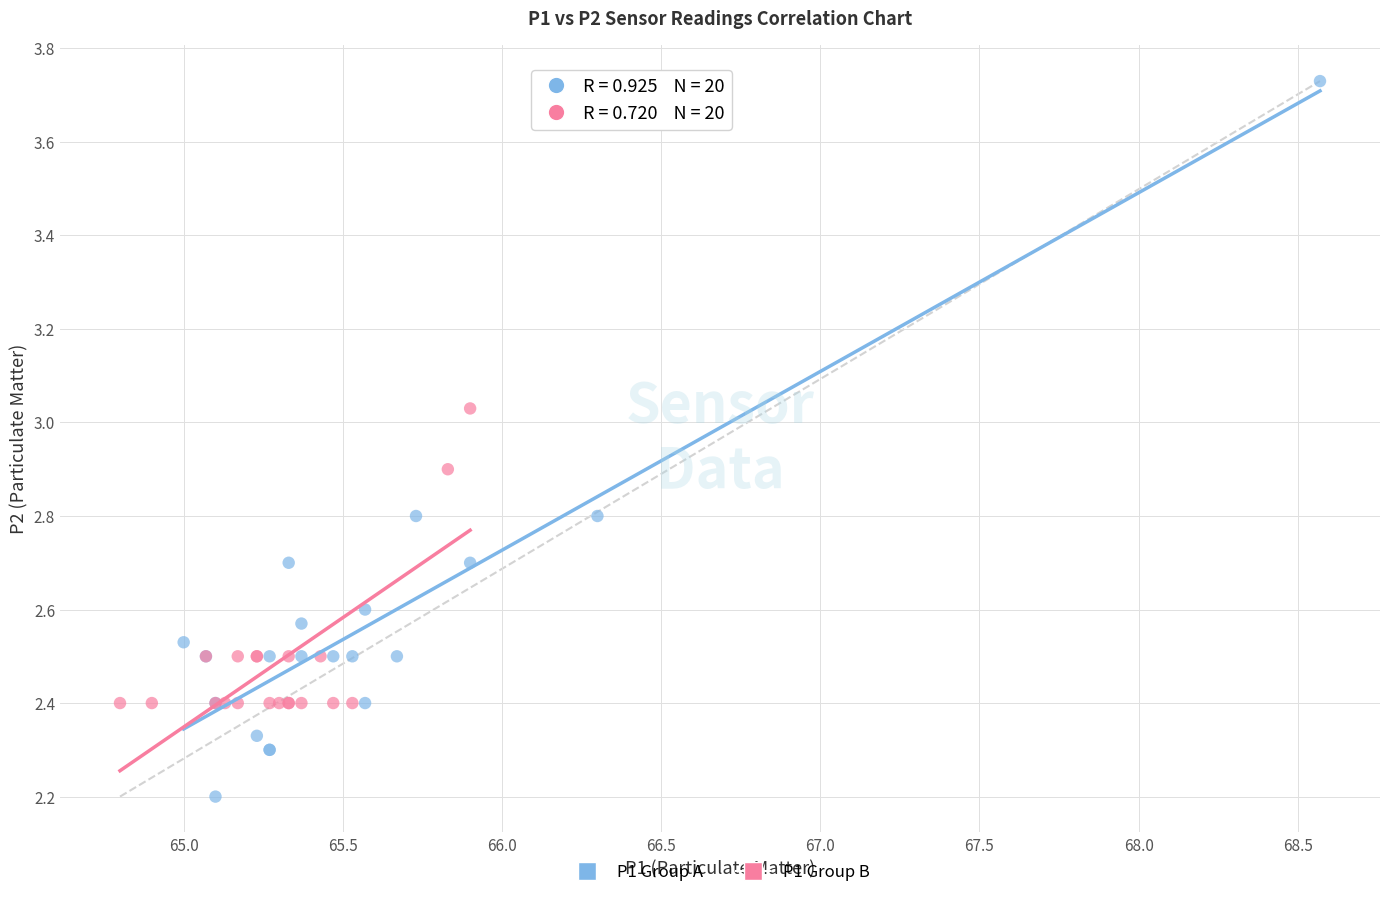

Which series has the largest Y range (max minus min)?

P1 Group A